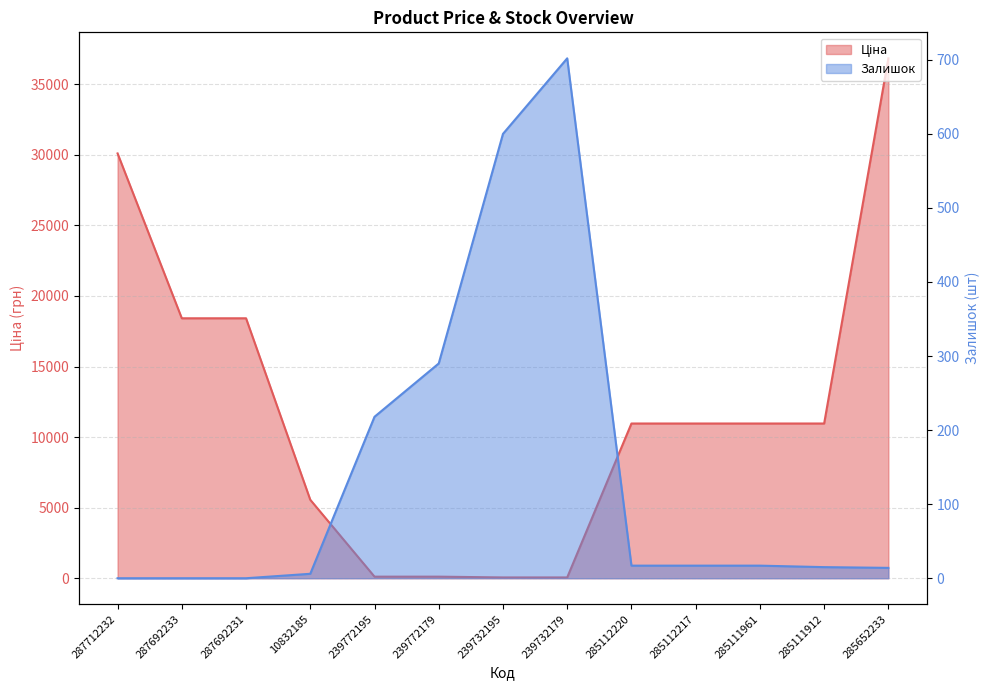

Between 285112220 and 287692231, which is larger?

287692231